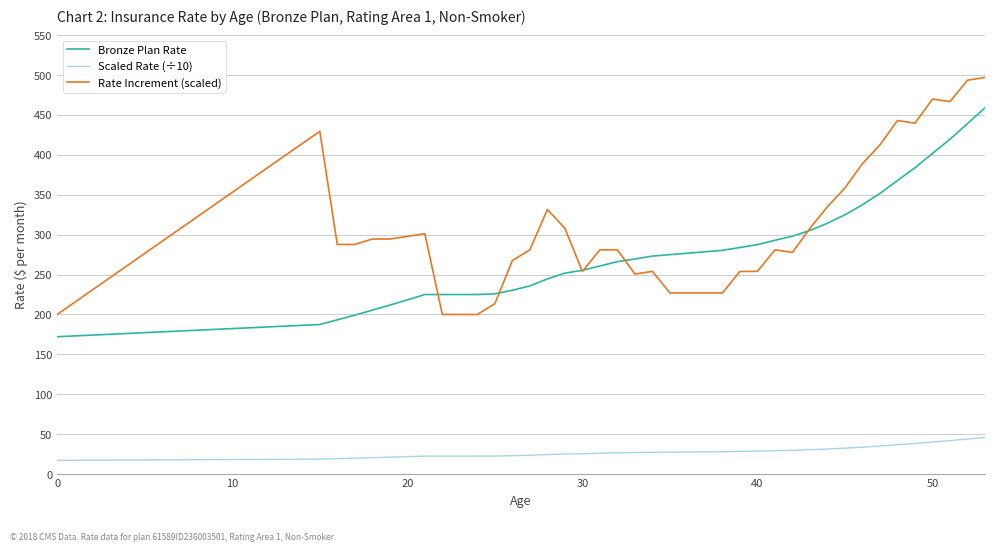

Rank the series by their maximum value, from highest to lowest.

Rate Increment (scaled), Bronze Plan Rate, Scaled Rate (÷10)